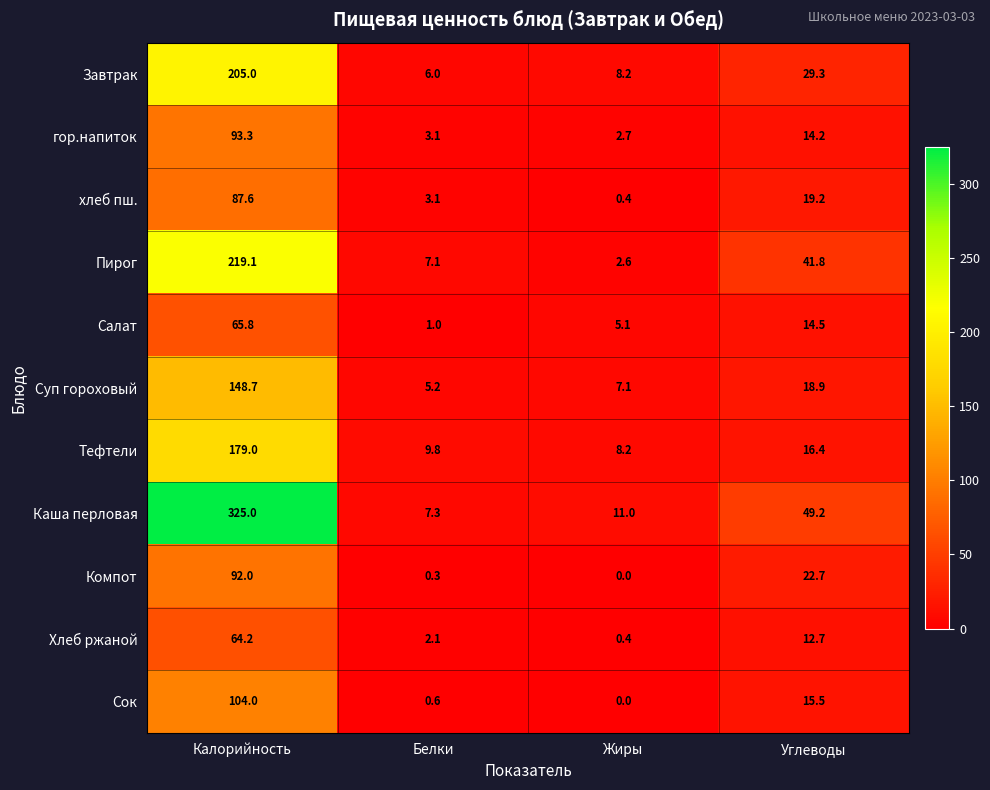

What is the sum of all Каша перловая values?

392.5